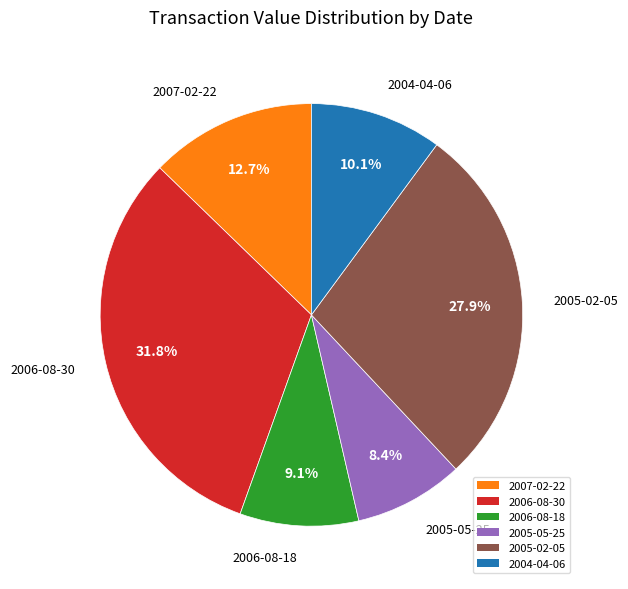

Is it true that 2006-08-30 is 45% of the pie?

False